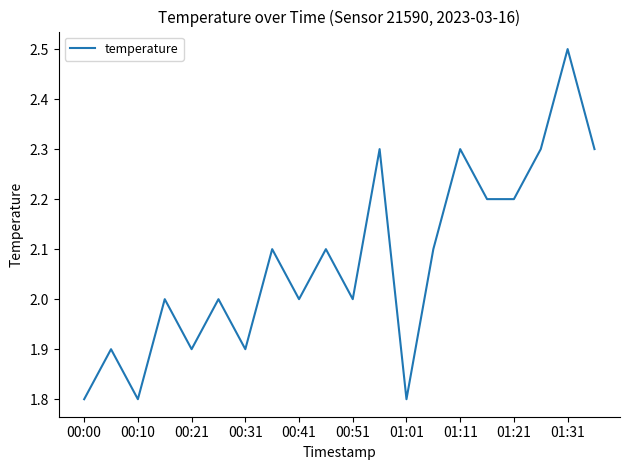

What is the minimum value shown in the chart?

1.8